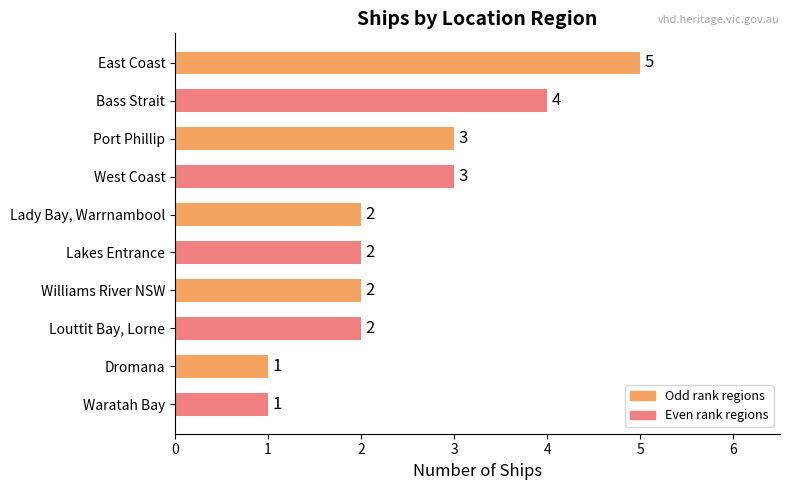

Count the values in the range 2 to 3.

6